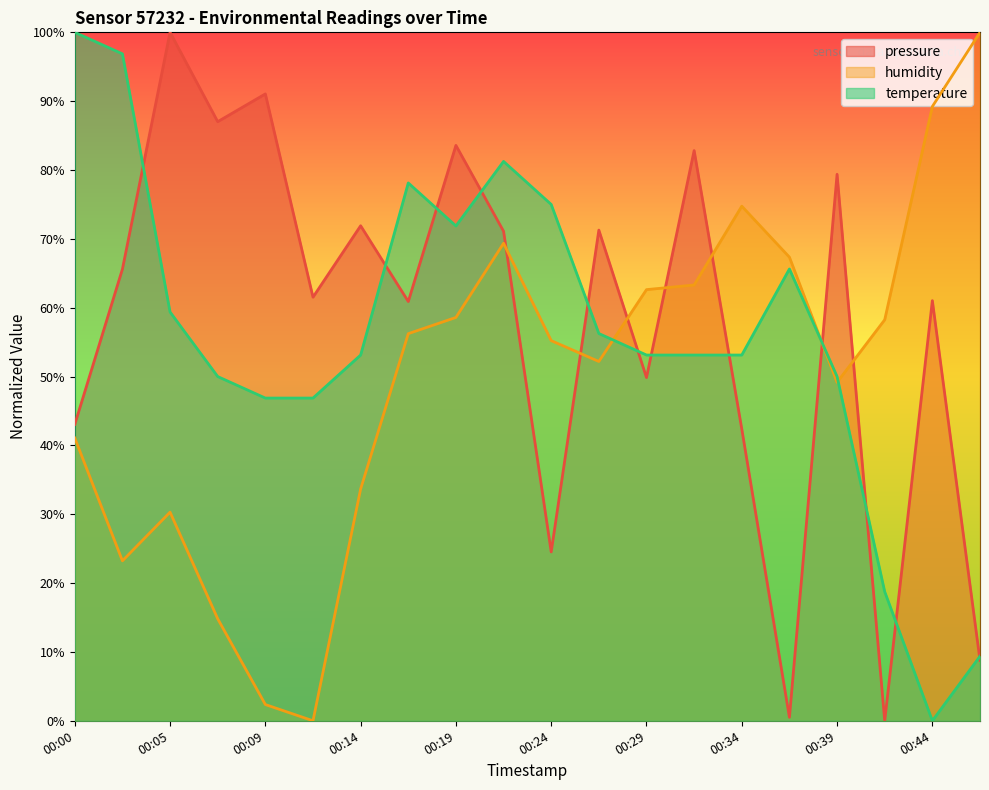

Which series changed the most between 00:00 and 00:34?

temperature